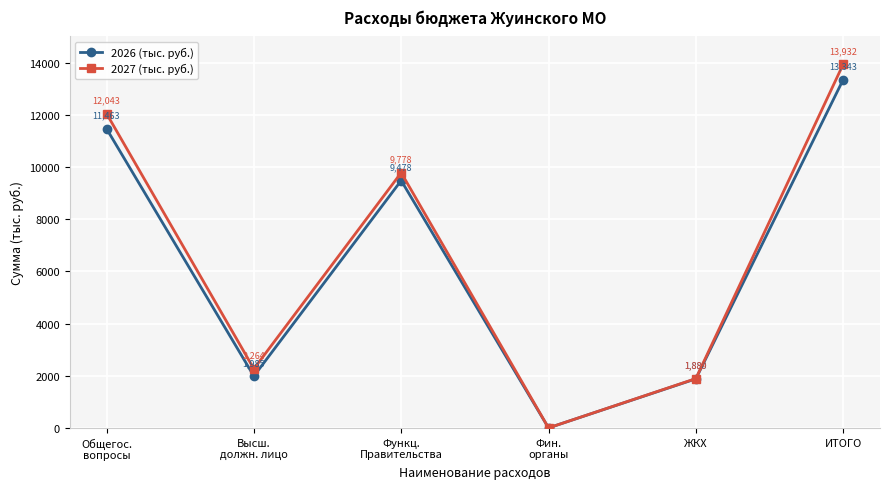

At which category is the sum across all series the highest?

ИТОГО